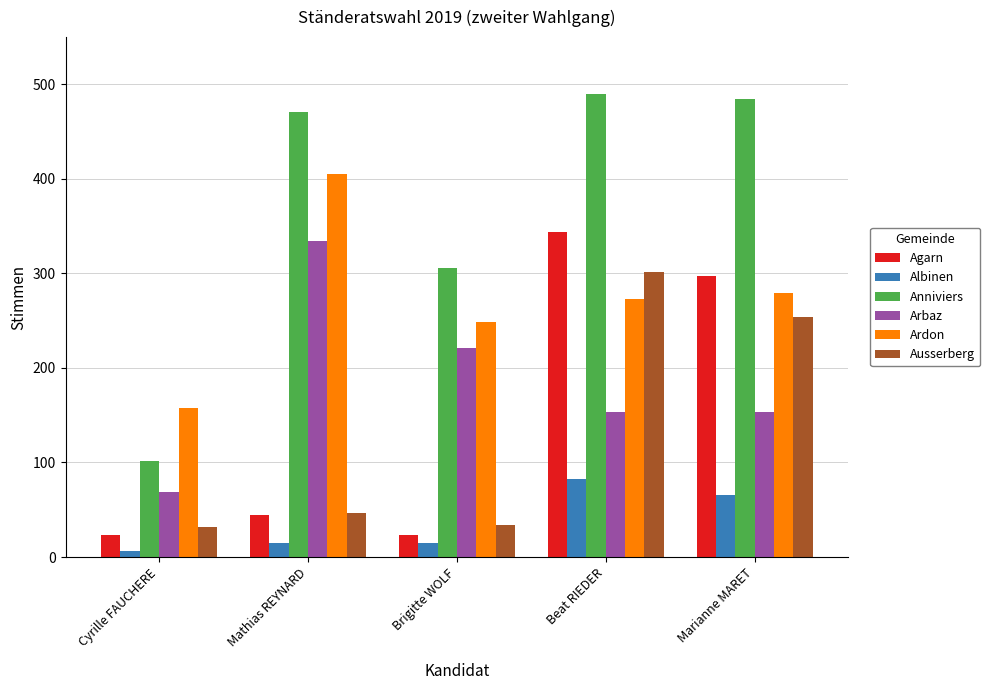

What is the label of the 2nd bar from the right?

Beat RIEDER